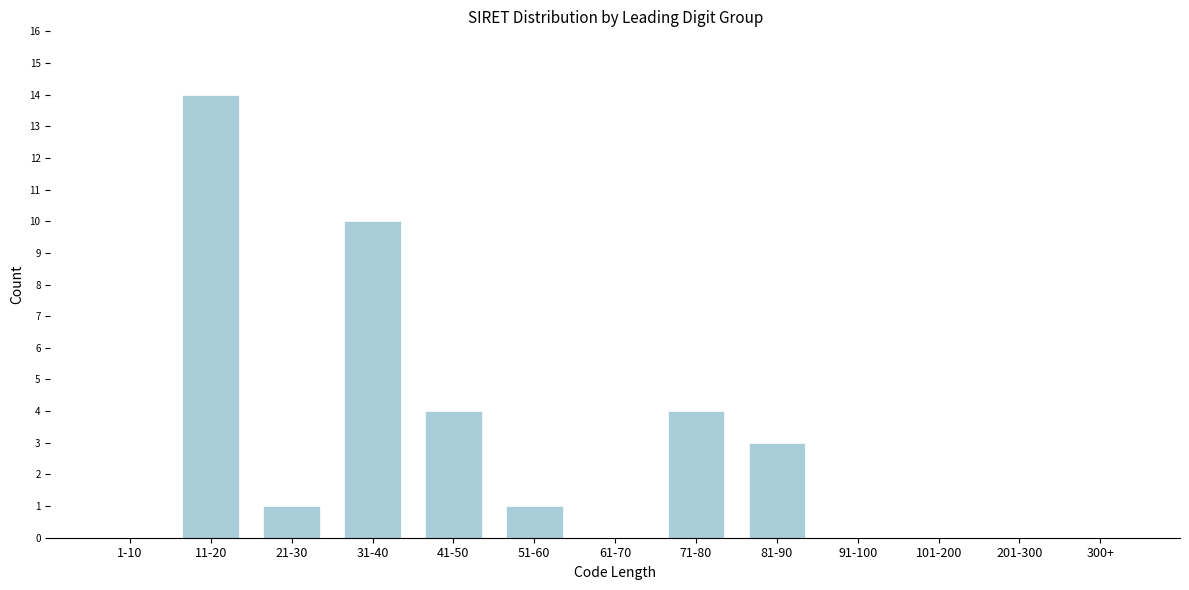

Reading left to right, transcribe all the data shown in this chart.

1-10=0	11-20=14	21-30=1	31-40=10	41-50=4	51-60=1	61-70=0	71-80=4	81-90=3	91-100=0	101-200=0	201-300=0	300+=0